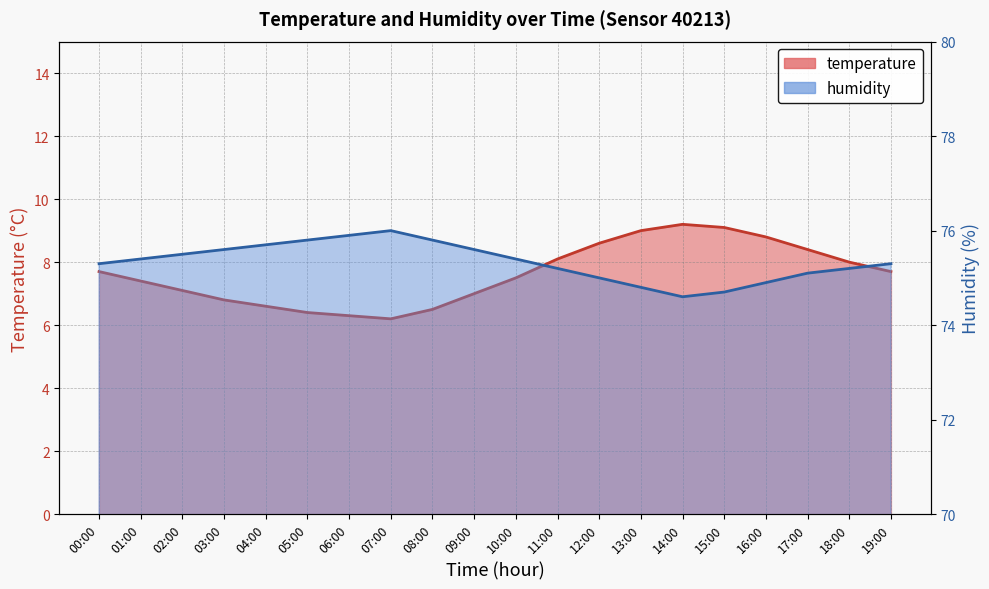

What is the maximum value for temperature?

9.2